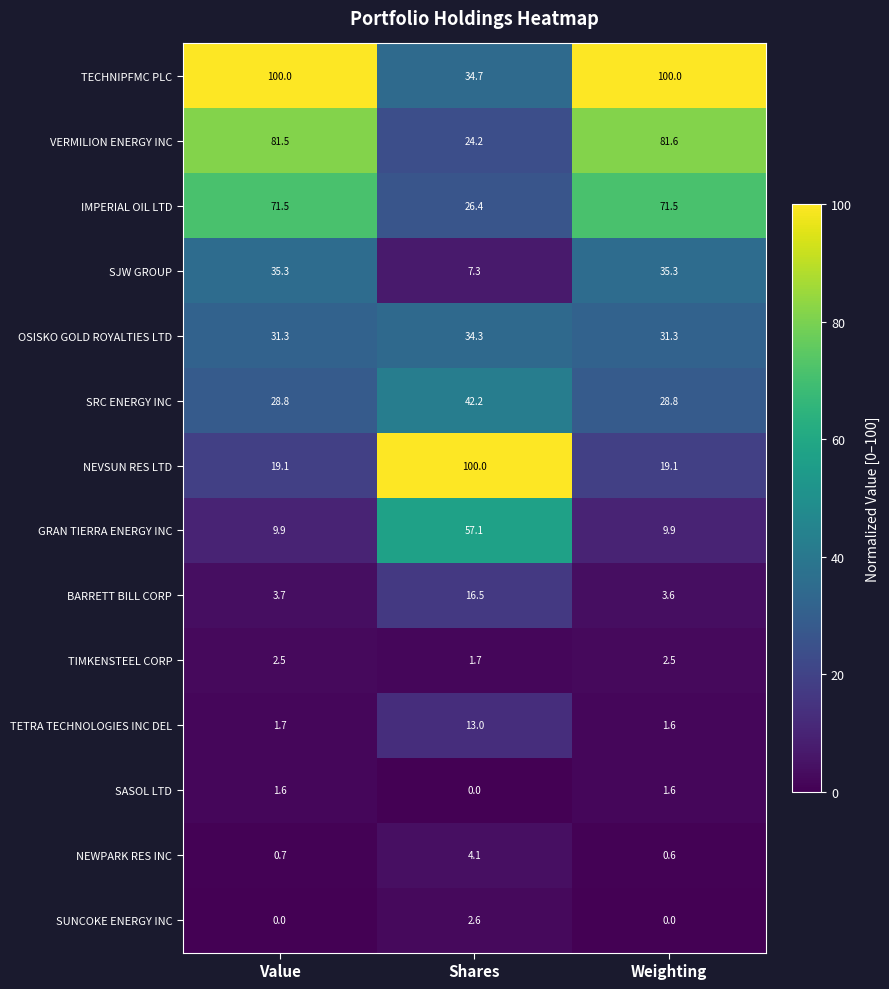

Rank the series at Shares from lowest to highest value.

SASOL LTD, TIMKENSTEEL CORP, SUNCOKE ENERGY INC, NEWPARK RES INC, SJW GROUP, TETRA TECHNOLOGIES INC DEL, BARRETT BILL CORP, VERMILION ENERGY INC, IMPERIAL OIL LTD, OSISKO GOLD ROYALTIES LTD, TECHNIPFMC PLC, SRC ENERGY INC, GRAN TIERRA ENERGY INC, NEVSUN RES LTD